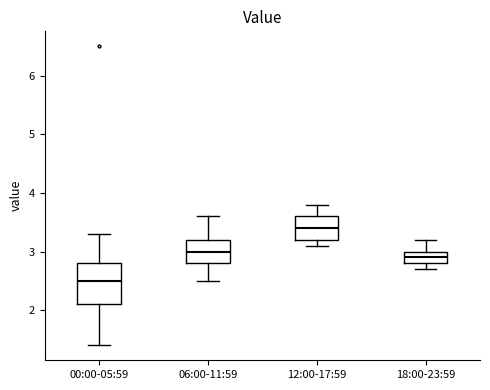

Comparing the boxes themselves (not the whiskers), which one is the tallest?

00:00-05:59